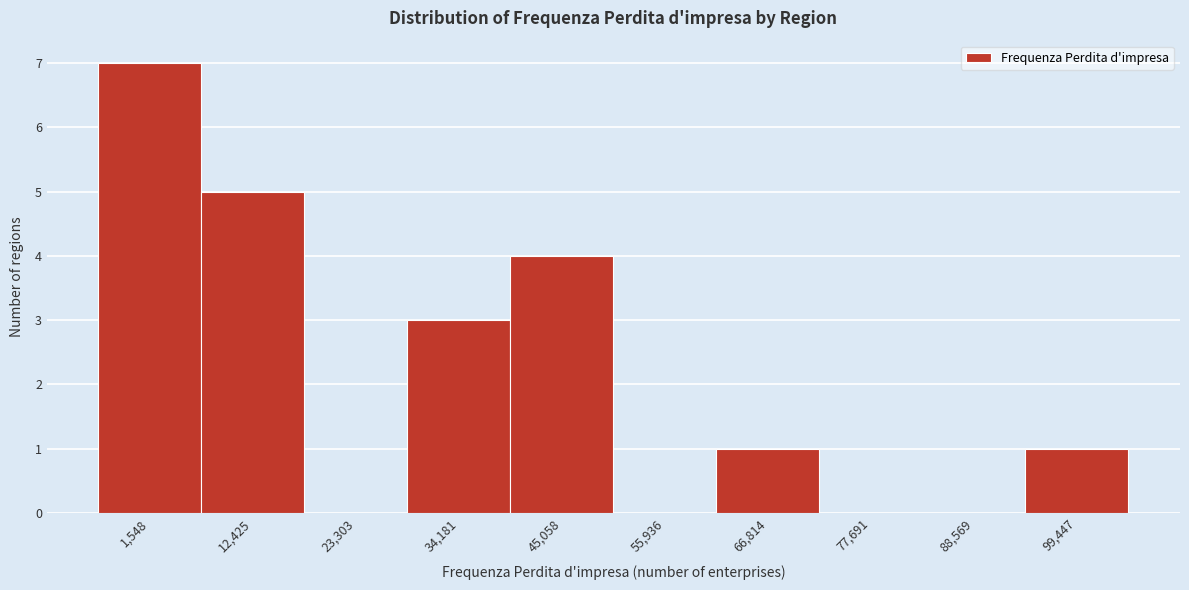

Reading left to right, extract all data points from this chart.

1,548=7	12,425=5	23,303=0	34,181=3	45,058=4	55,936=0	66,814=1	77,691=0	88,569=0	99,447=1